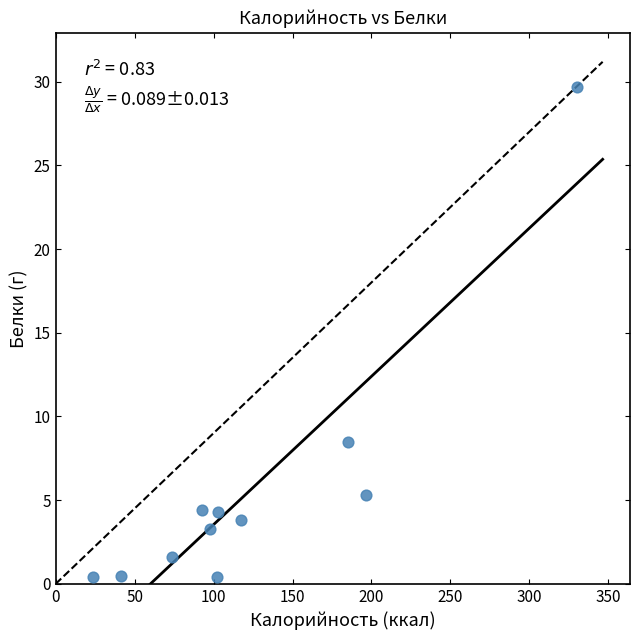

What is the range of Y values (max minus min)?

29.3